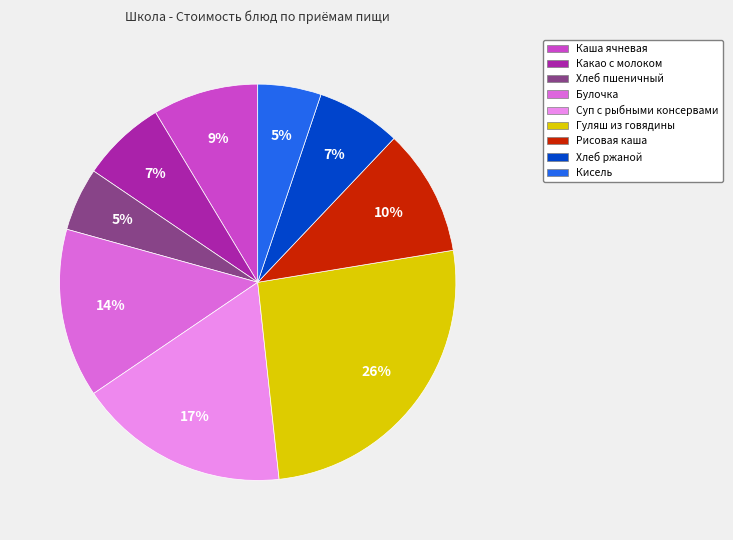

Is there a majority slice in this chart?

No